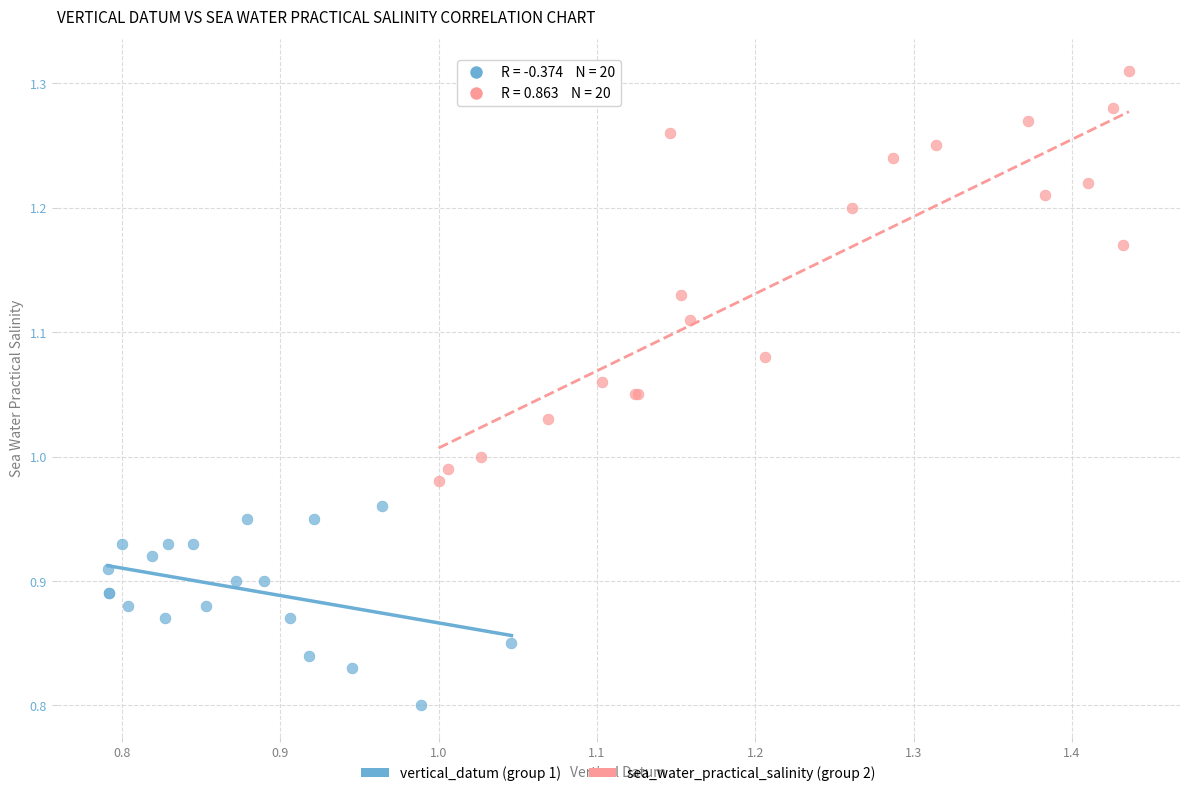

Which series contains the highest Y value?

sea_water_practical_salinity (group 2)